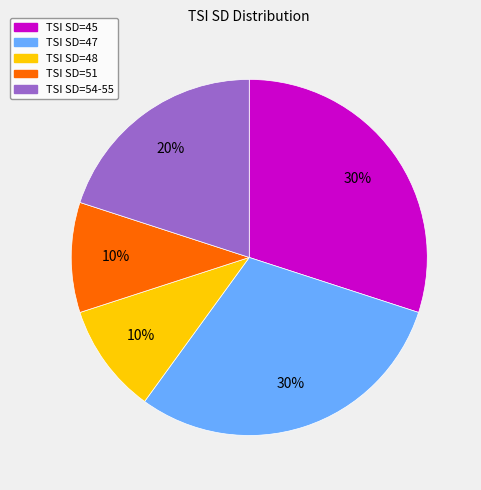

To the nearest percent, what is the difference between the largest and smallest slice percentages?

20%